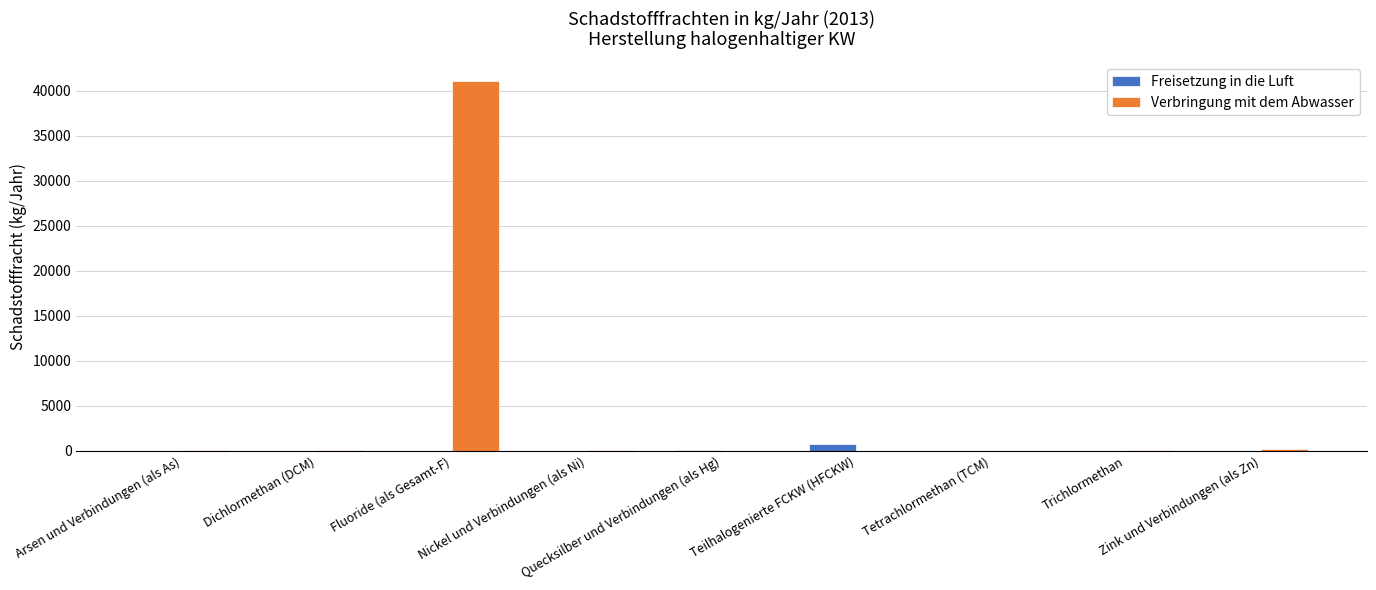

What is the sum of all Freisetzung in die Luft values?

773